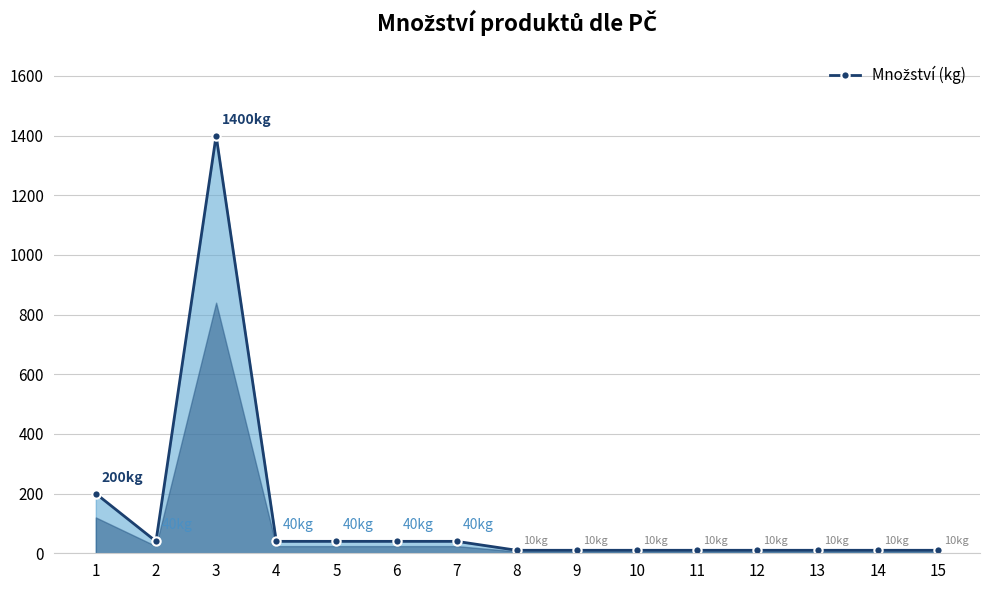

At which category does the data reach its first local valley?

2